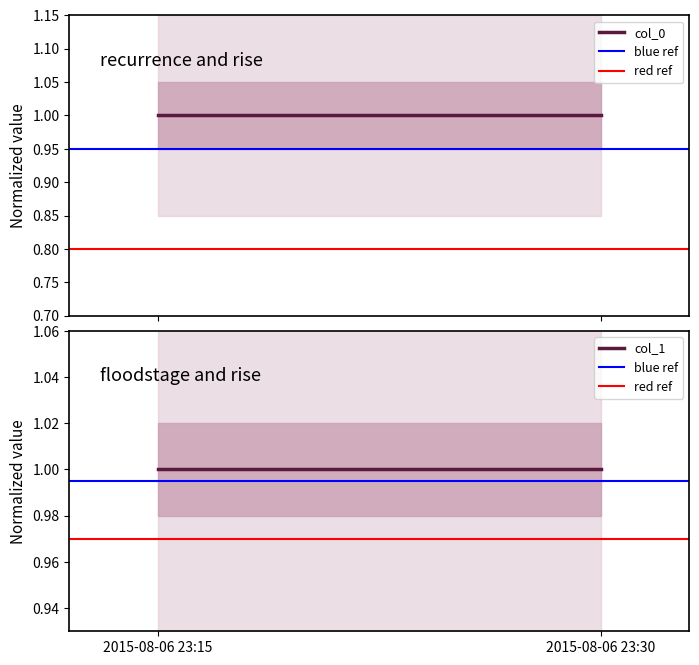

Between 2015-08-06 23:15 and 2015-08-06 23:30, which series saw the biggest shift?

col_0